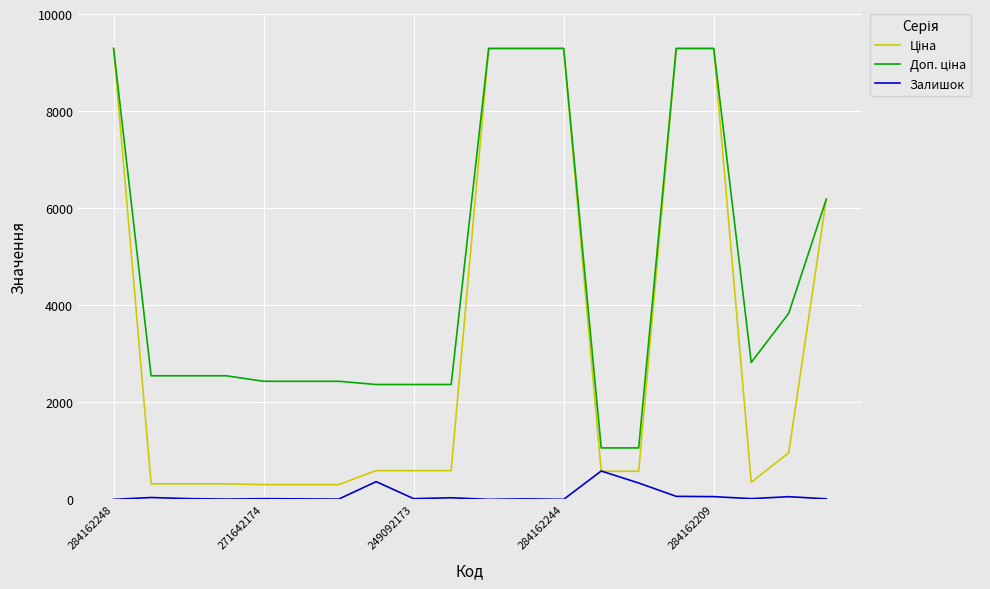

What is the greatest value displayed?

9290.5